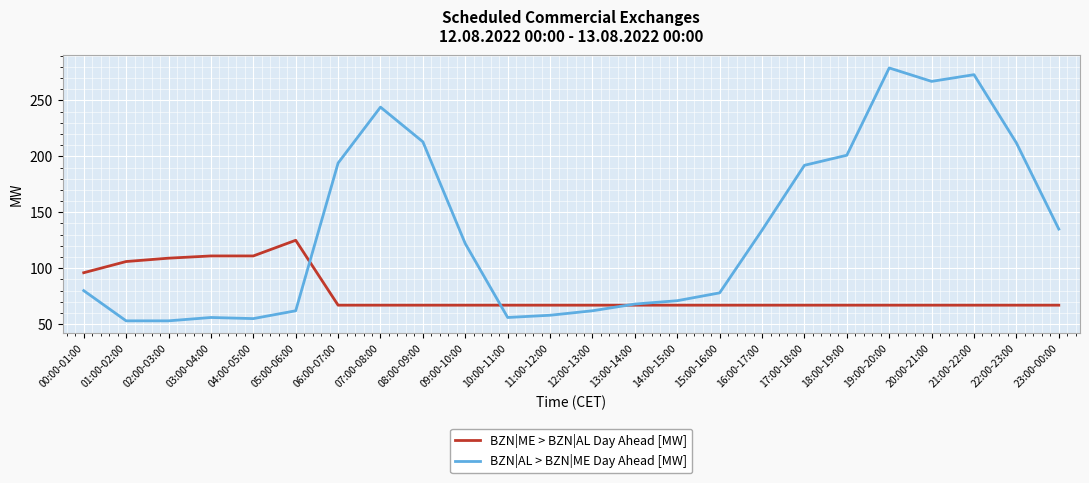

What position from the left is 20:00-21:00?

21